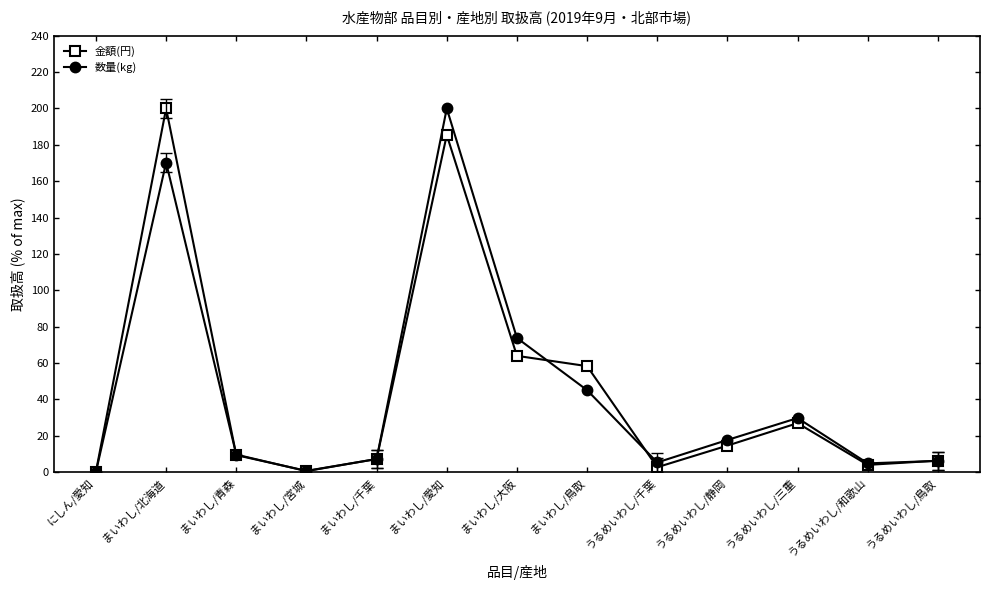

In 金額(円), how many points are higher than both neighbors (excluding endpoints)?

3